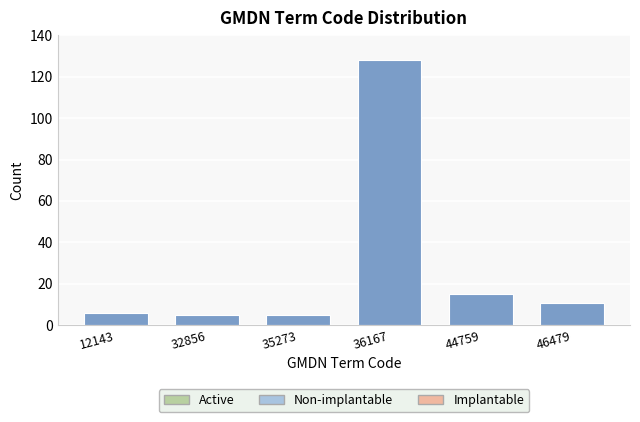

Reading left to right, what are all the values shown in this chart?

6	5	5	128	15	11